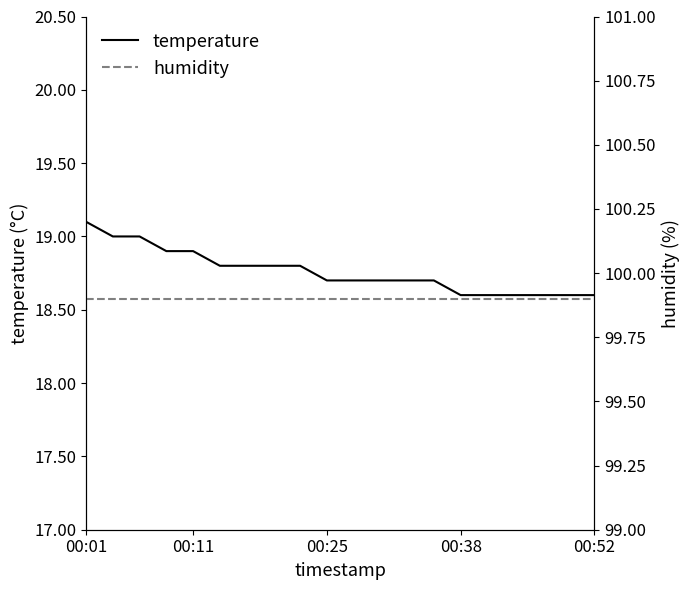

What is the highest value of the temperature series?

19.1